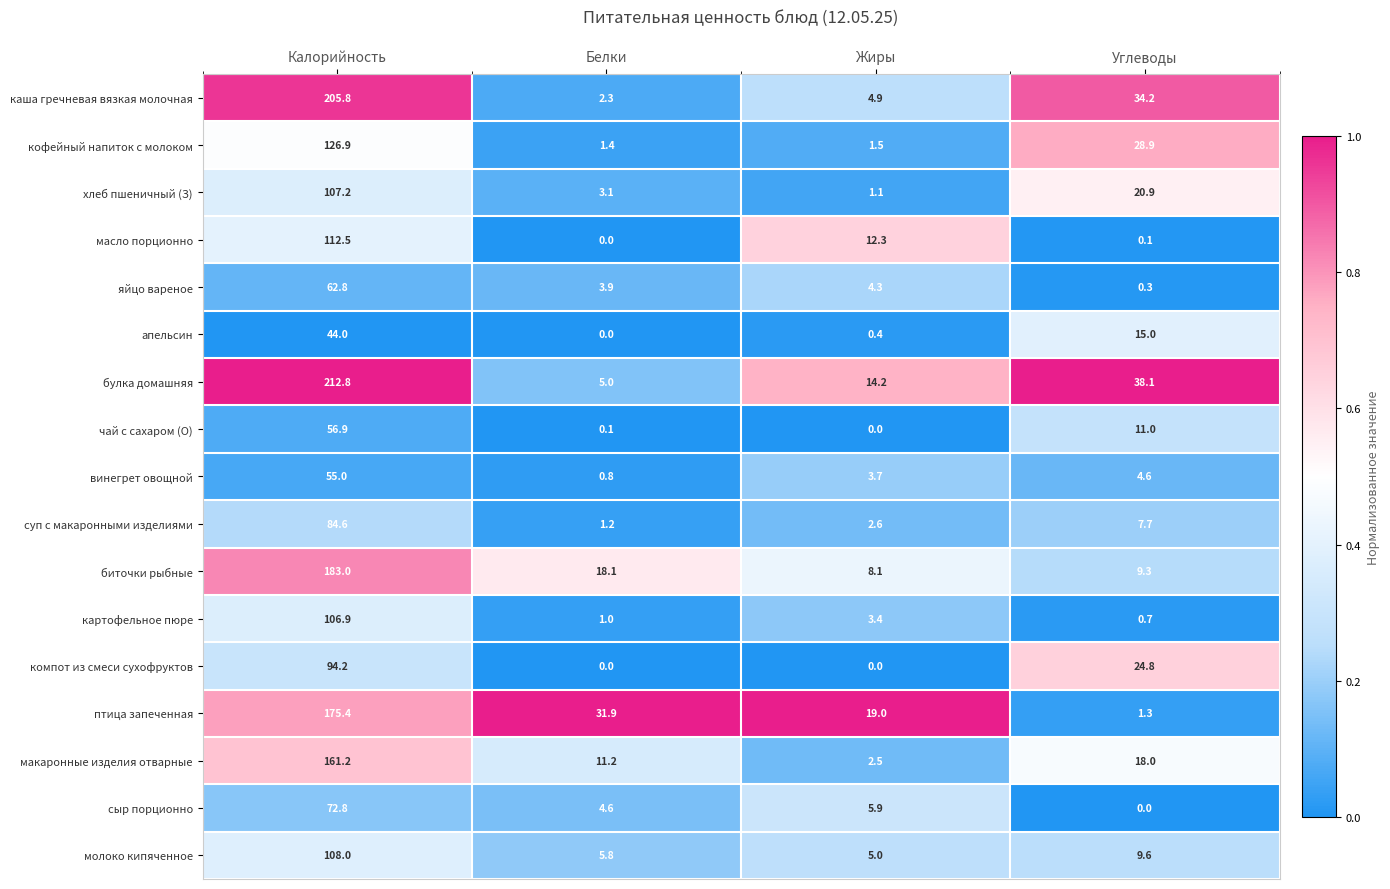

Where does the молоко кипяченное series first go above 9?

Калорийность